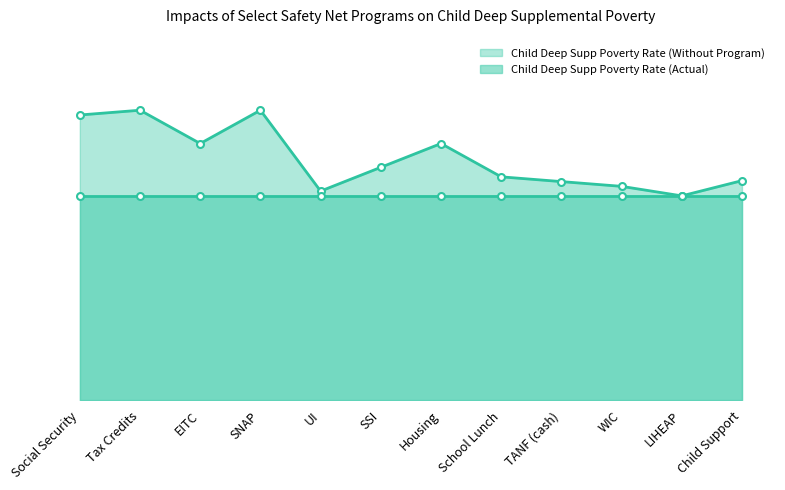

Is the value of Child Deep Supp Poverty Rate (Actual) at TANF (cash) greater than the value of Child Deep Supp Poverty Rate (Without Program) at Housing?

No